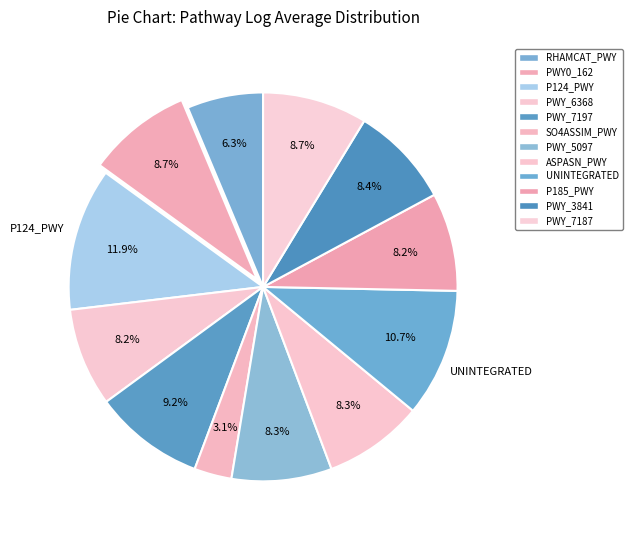

Is there any slice that represents more than half of the pie?

No